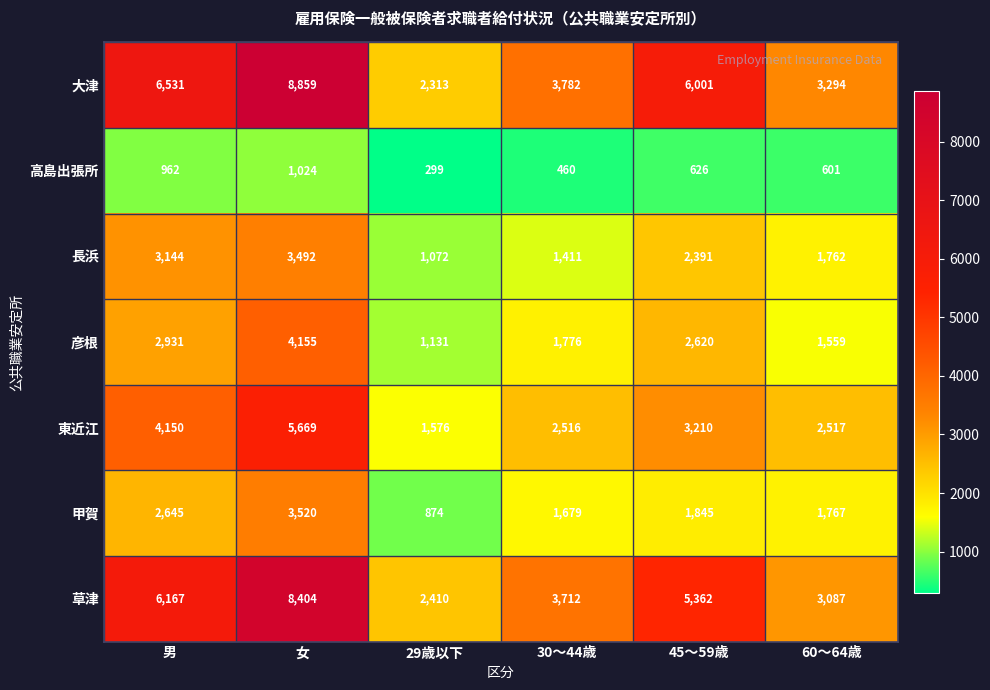

Read the 高島出張所 value at 男.

962